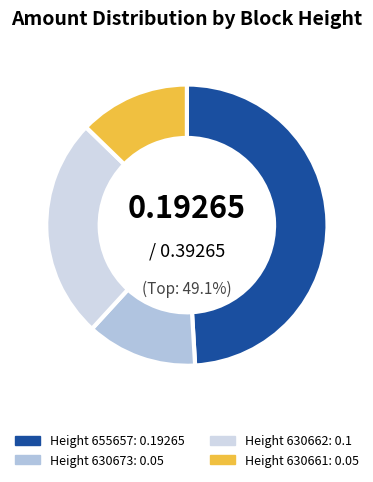

Does 630662 account for over 50% of the chart?

No